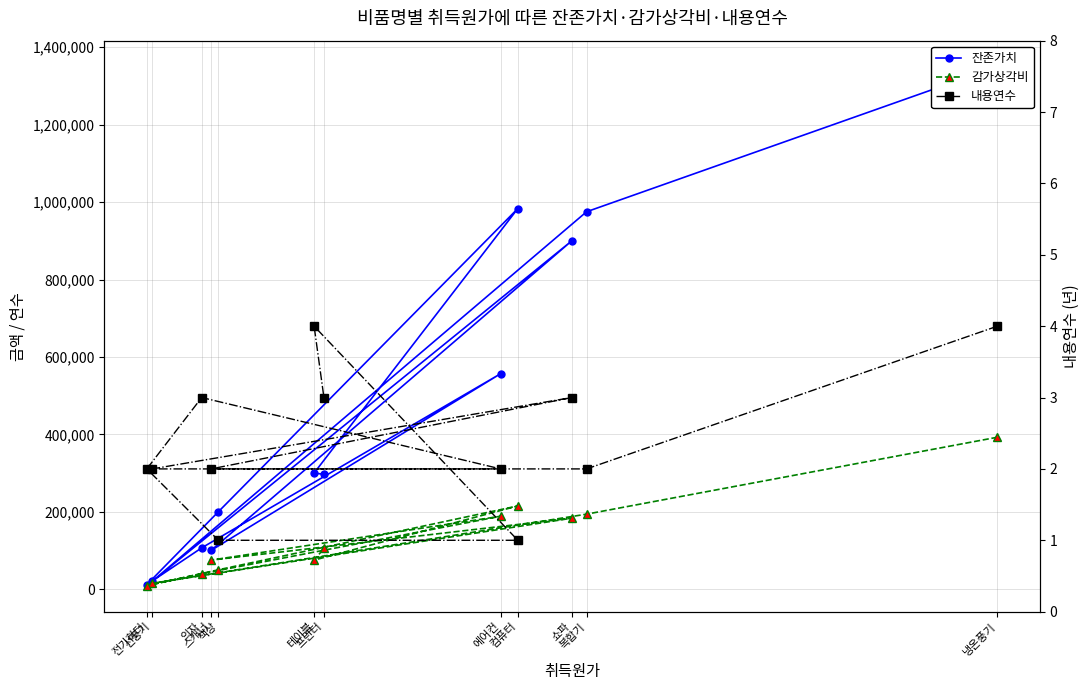

Which series has the widest spread of values?

잔존가치